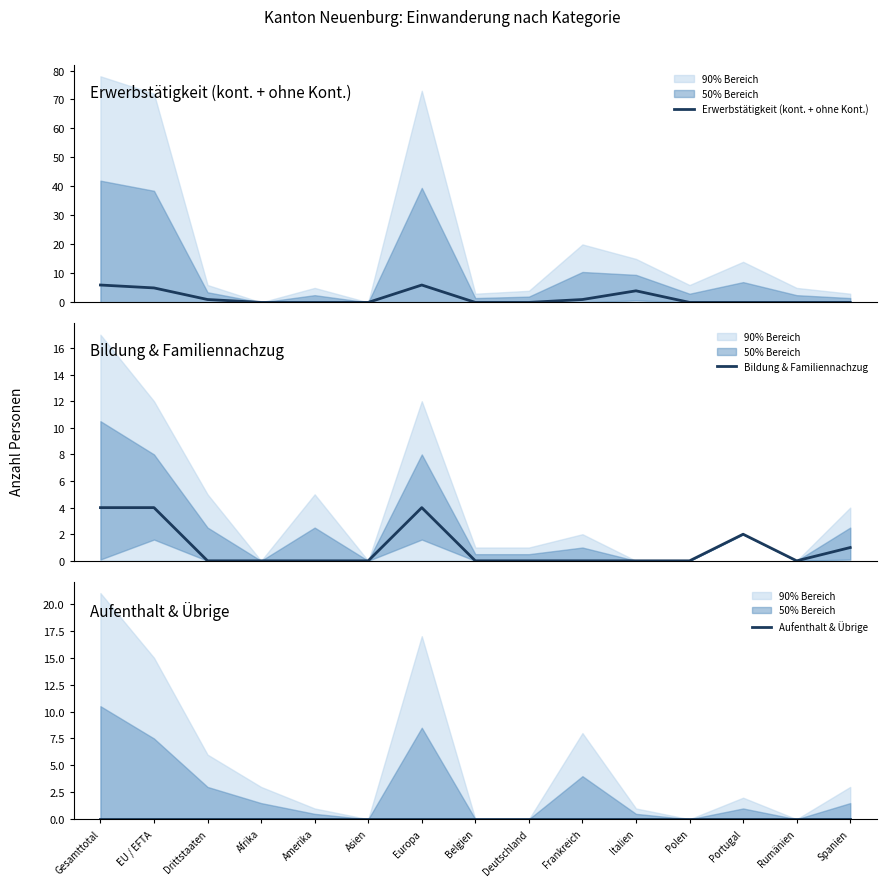

Where is the first local minimum for Bildung & Familiennachzug?

Rumänien